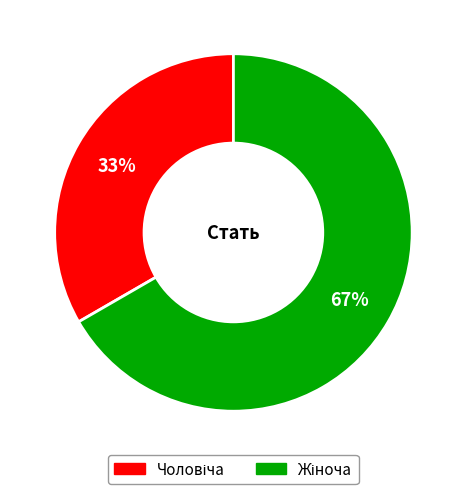

To the nearest percent, what is the average slice percentage?

50%